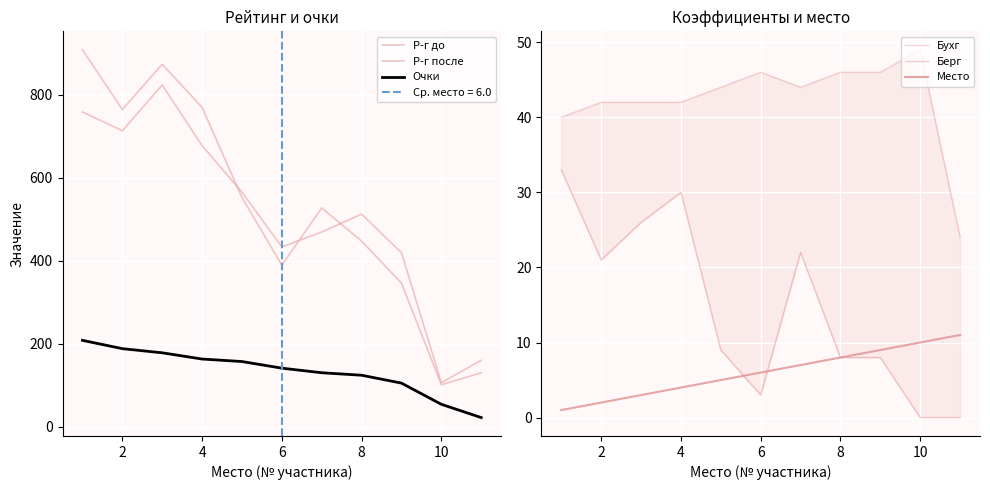

What is the maximum value shown in the chart?

908